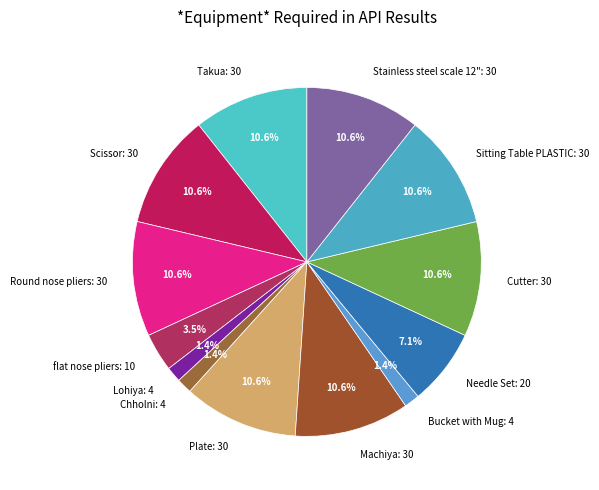

What percentage is the Cutter: 30 slice, to the nearest percent?

11%